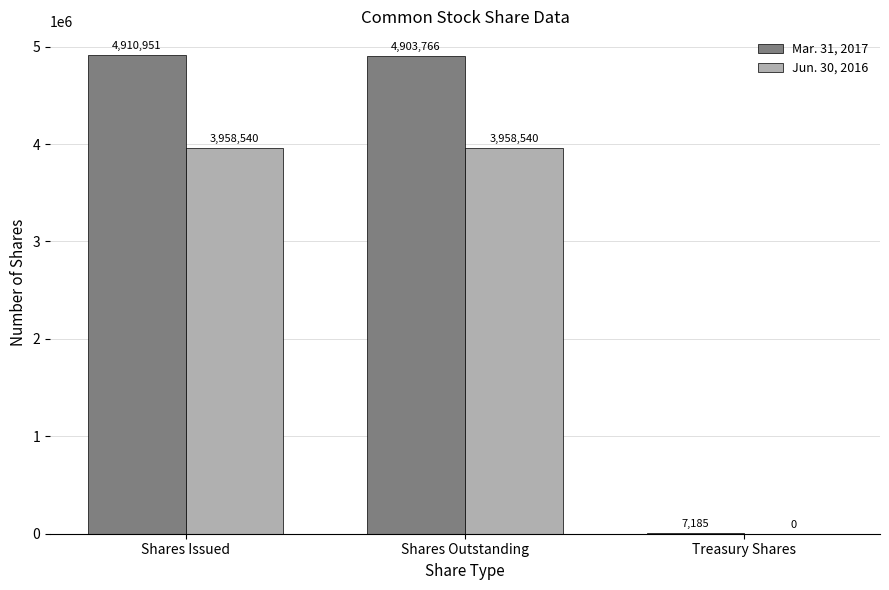

What is the maximum value shown in the chart?

4910951